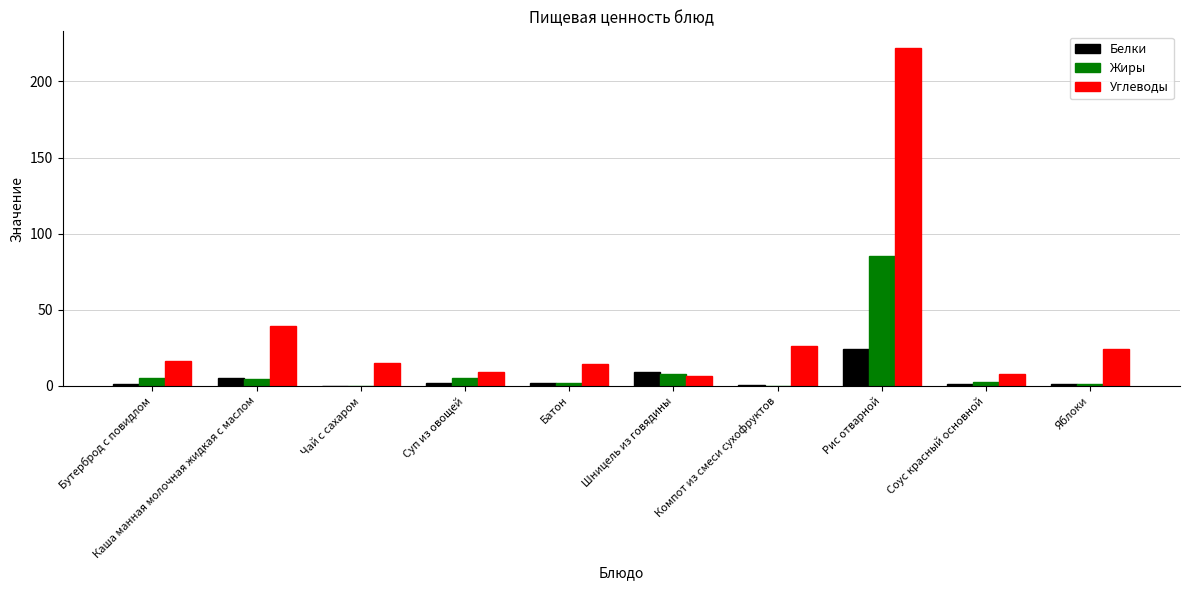

Is the value of Жиры at Яблоки greater than the value of Углеводы at Соус красный основной?

No